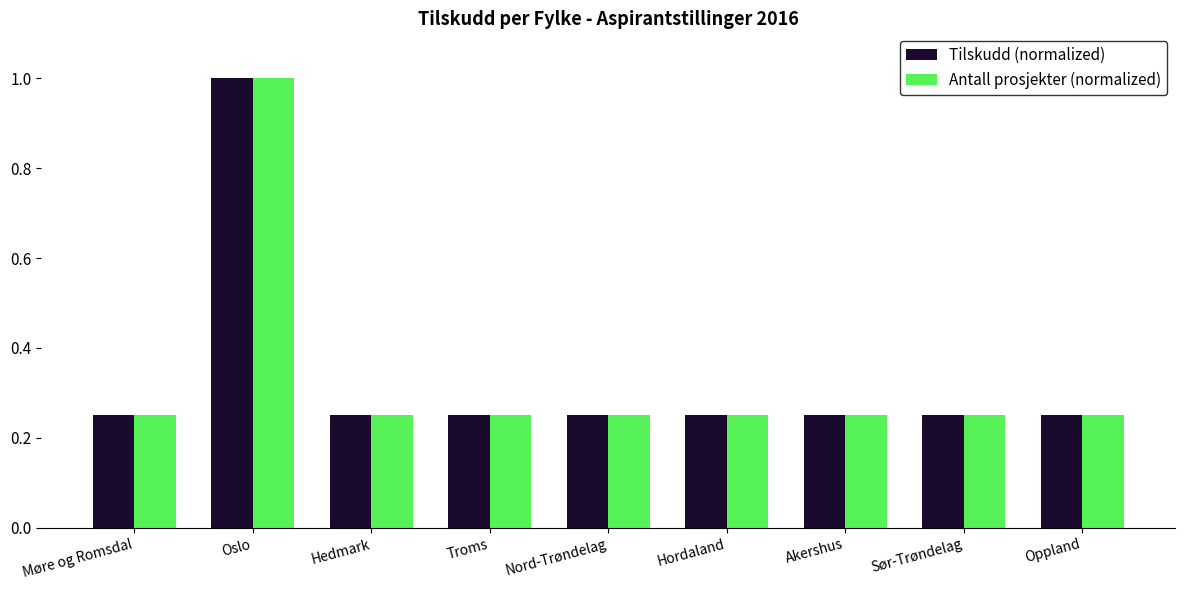

The value of Antall prosjekter (normalized) at Hedmark is 0.4. True or false?

False